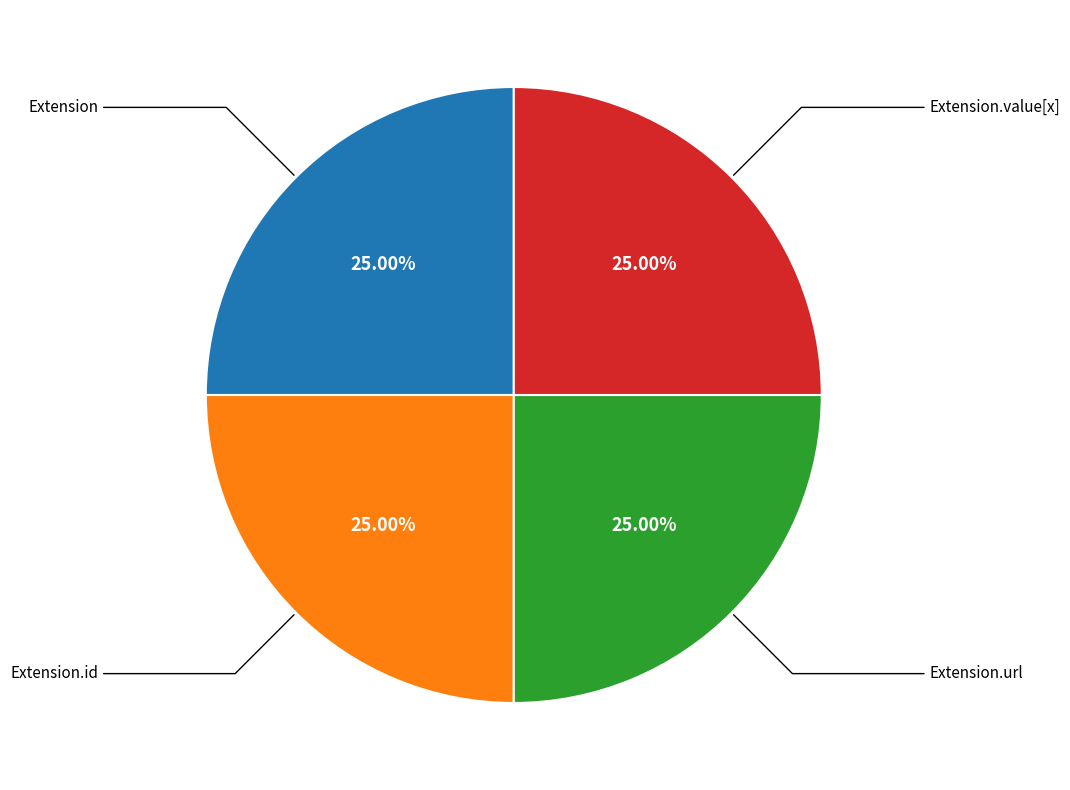

Does any single category account for the majority?

No